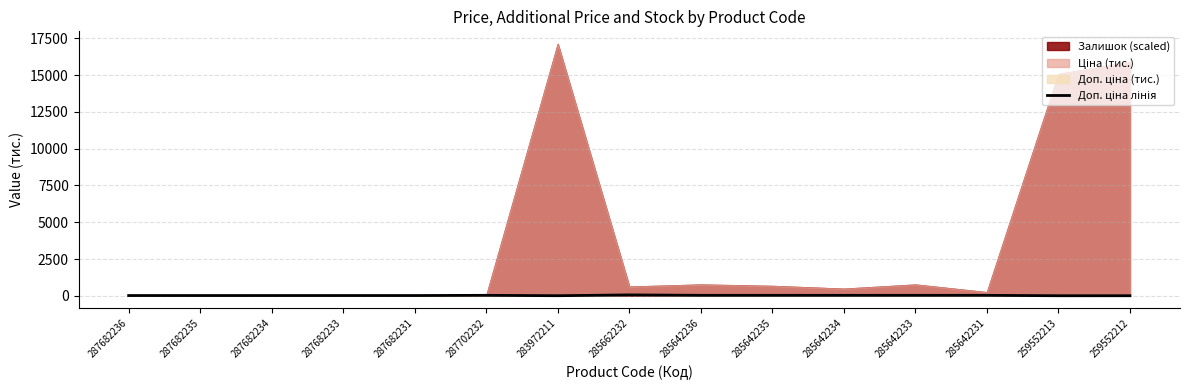

The chart shows a value of 23.6 at 287682234. True or false?

False